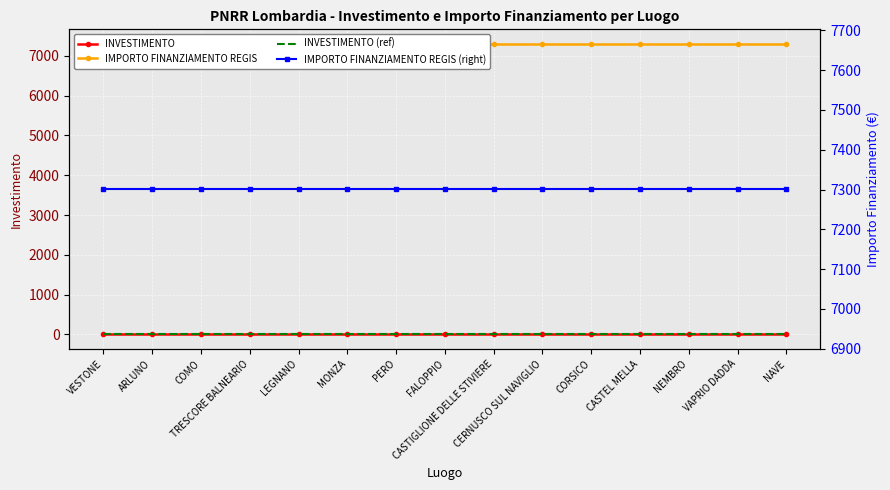

What is the label of the 9th point from the left?

CASTIGLIONE DELLE STIVIERE